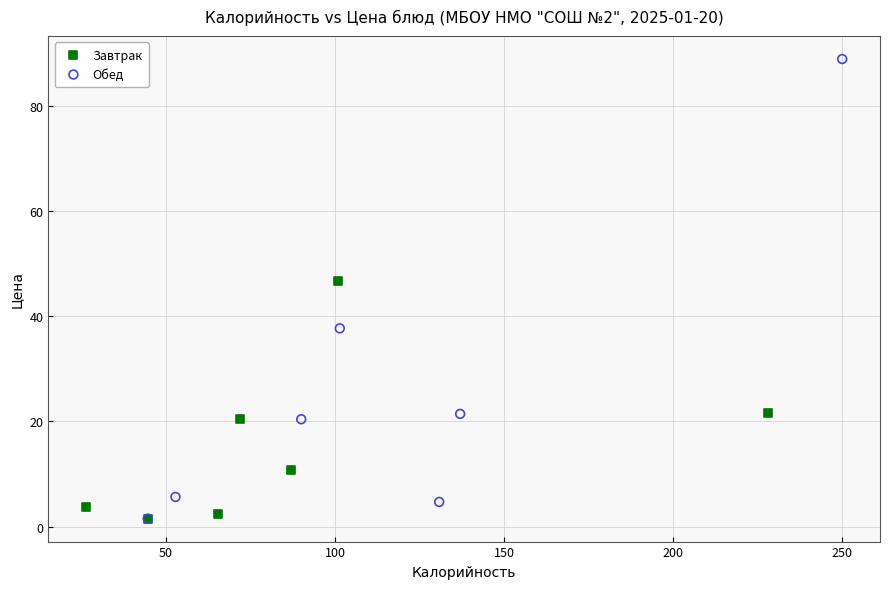

Which series reaches the maximum Y coordinate?

Обед